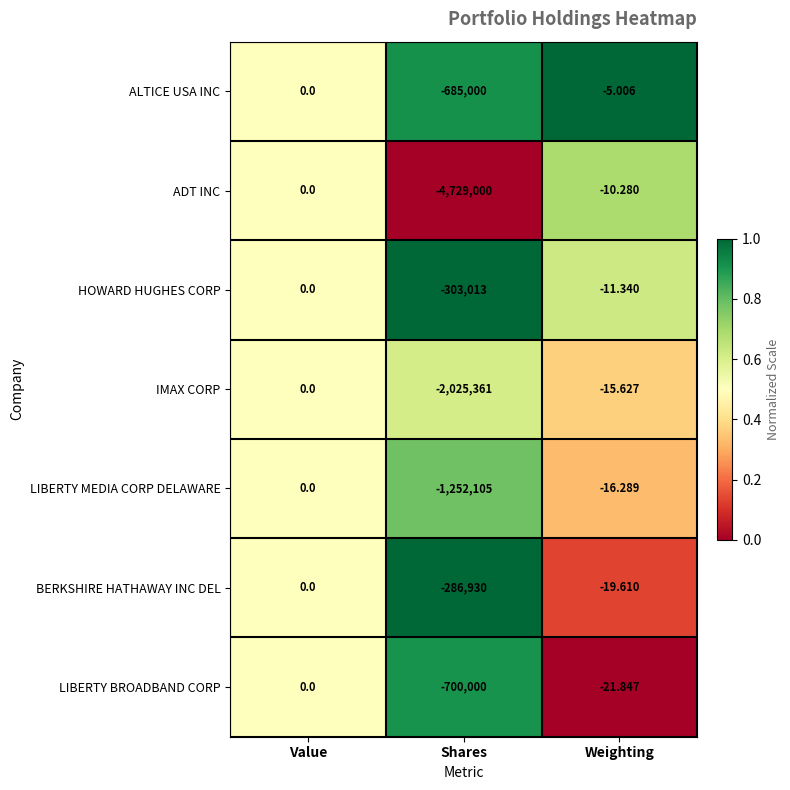

Rank the categories by LIBERTY BROADBAND CORP value from lowest to highest.

Shares, Weighting, Value